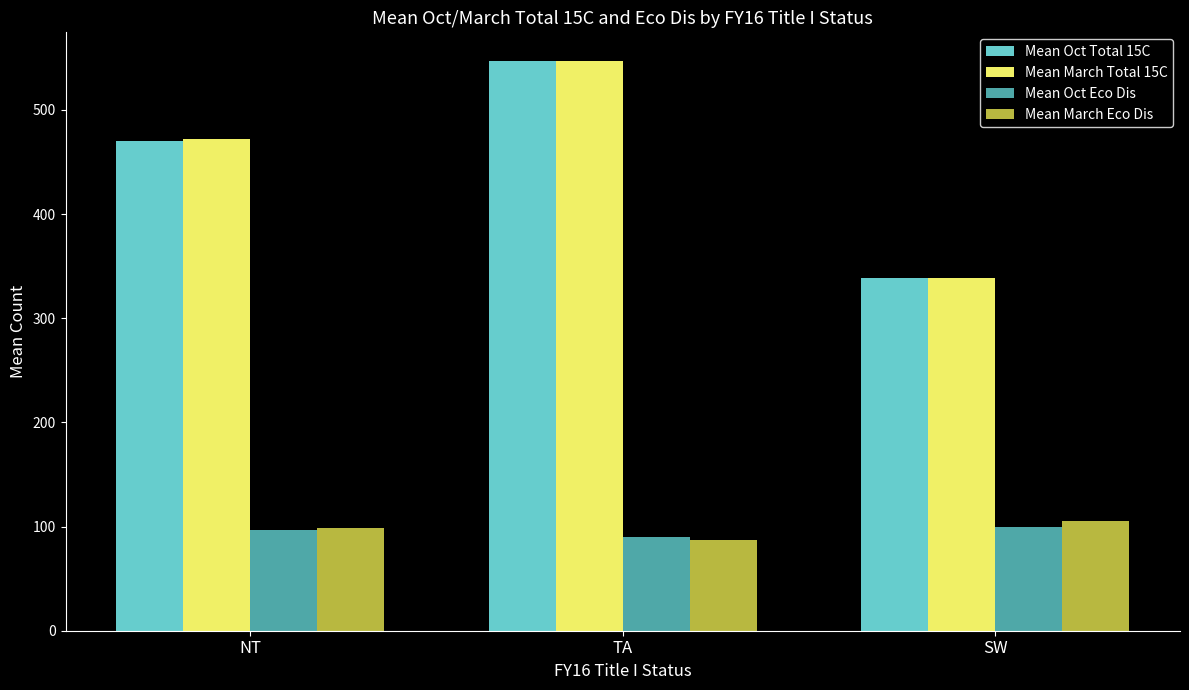

Between TA and SW, which series saw the biggest shift?

Mean March Total 15C